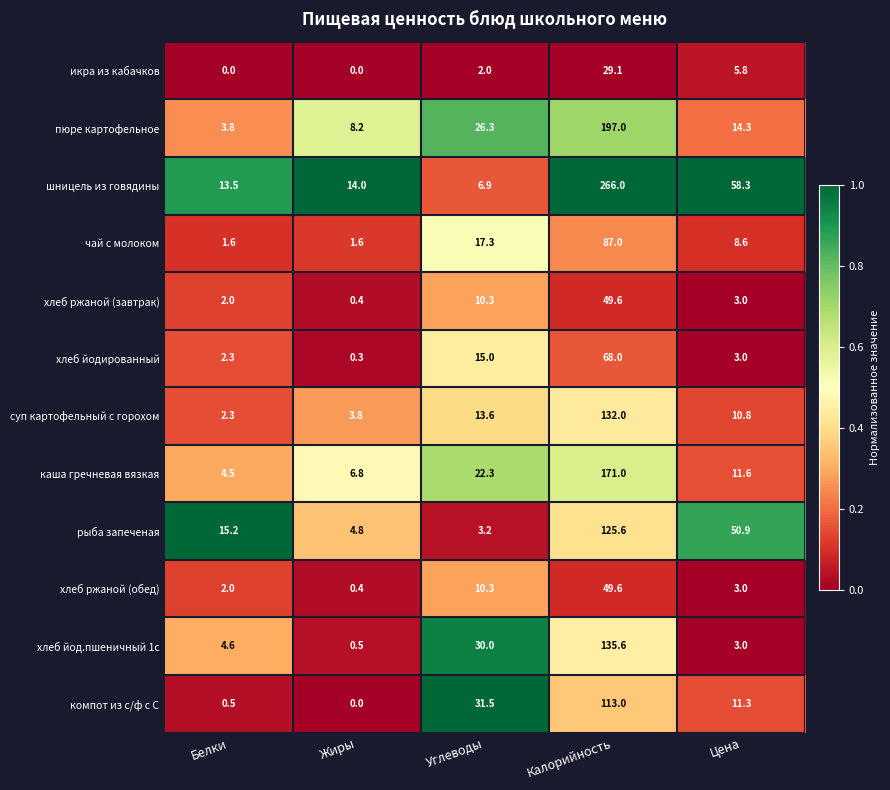

How many values in the суп картофельный с горохом series are below 10?

2